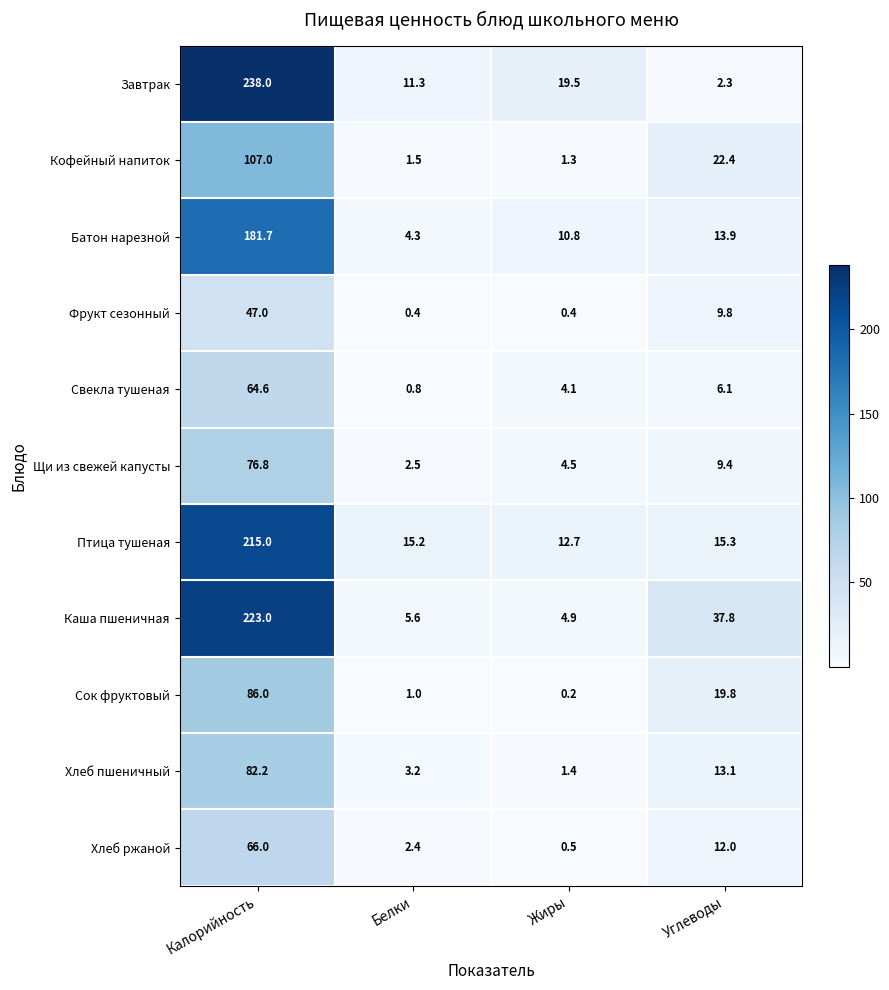

Rank the series by their maximum value, from highest to lowest.

Завтрак, Каша пшеничная, Птица тушеная, Батон нарезной, Кофейный напиток, Сок фруктовый, Хлеб пшеничный, Щи из свежей капусты, Хлеб ржаной, Свекла тушеная, Фрукт сезонный